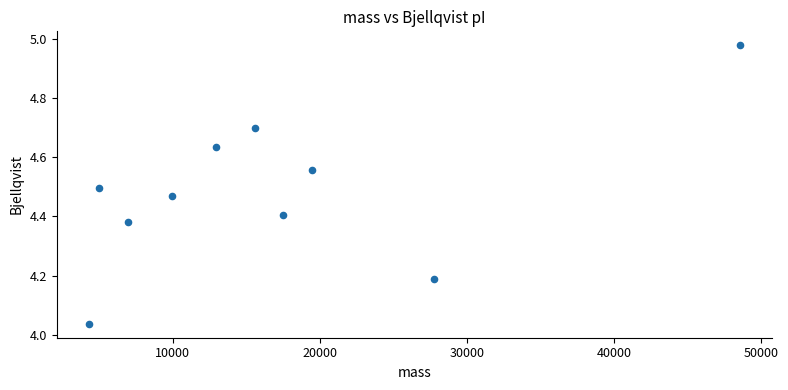

What is the range of X values (max minus min)?

44235.8